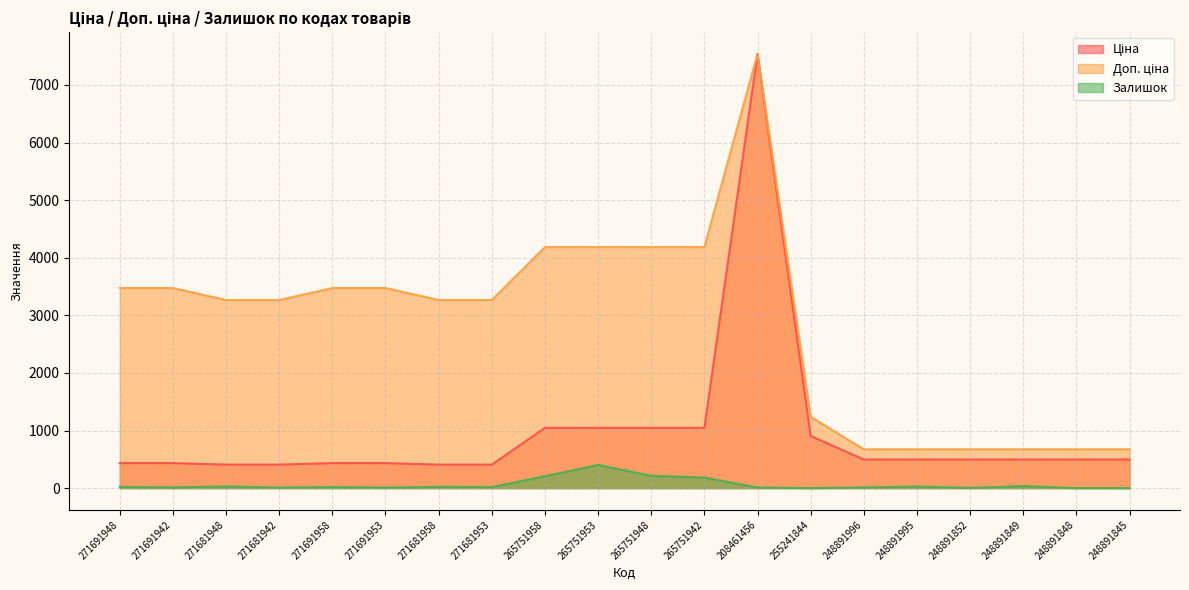

Which series has the widest spread of values?

Ціна